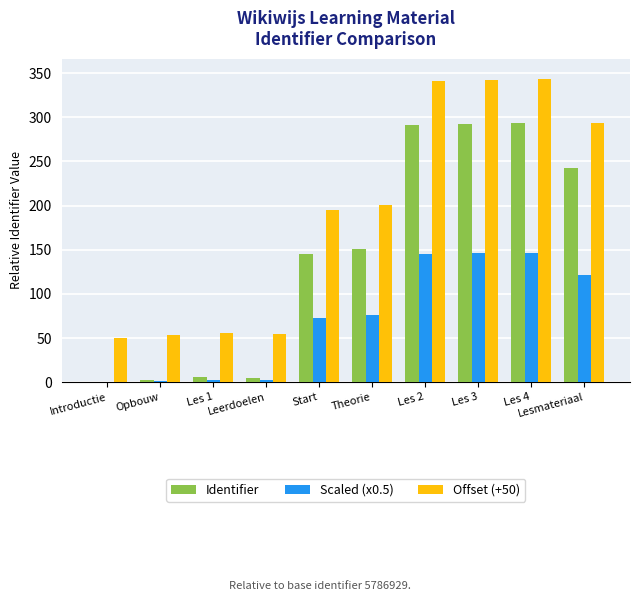

What is the maximum value shown in the chart?

343.0